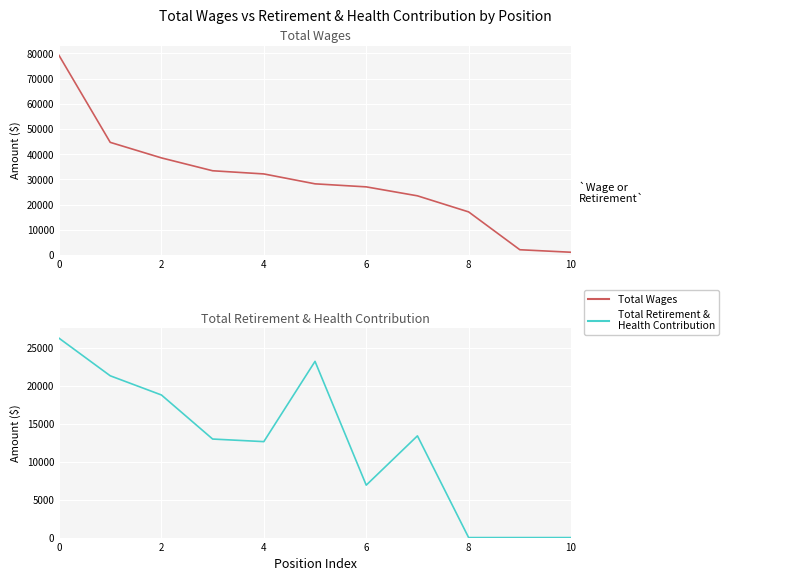

What is the average value of the Total Retirement & Health Contribution series?

12306